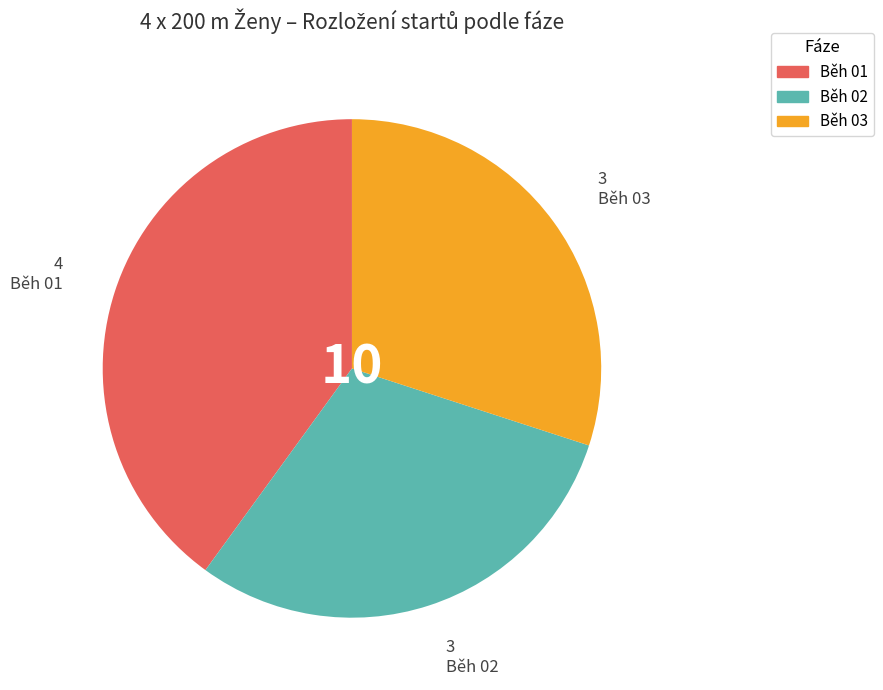

True or false: Běh 02 accounts for 30% of the total.

True